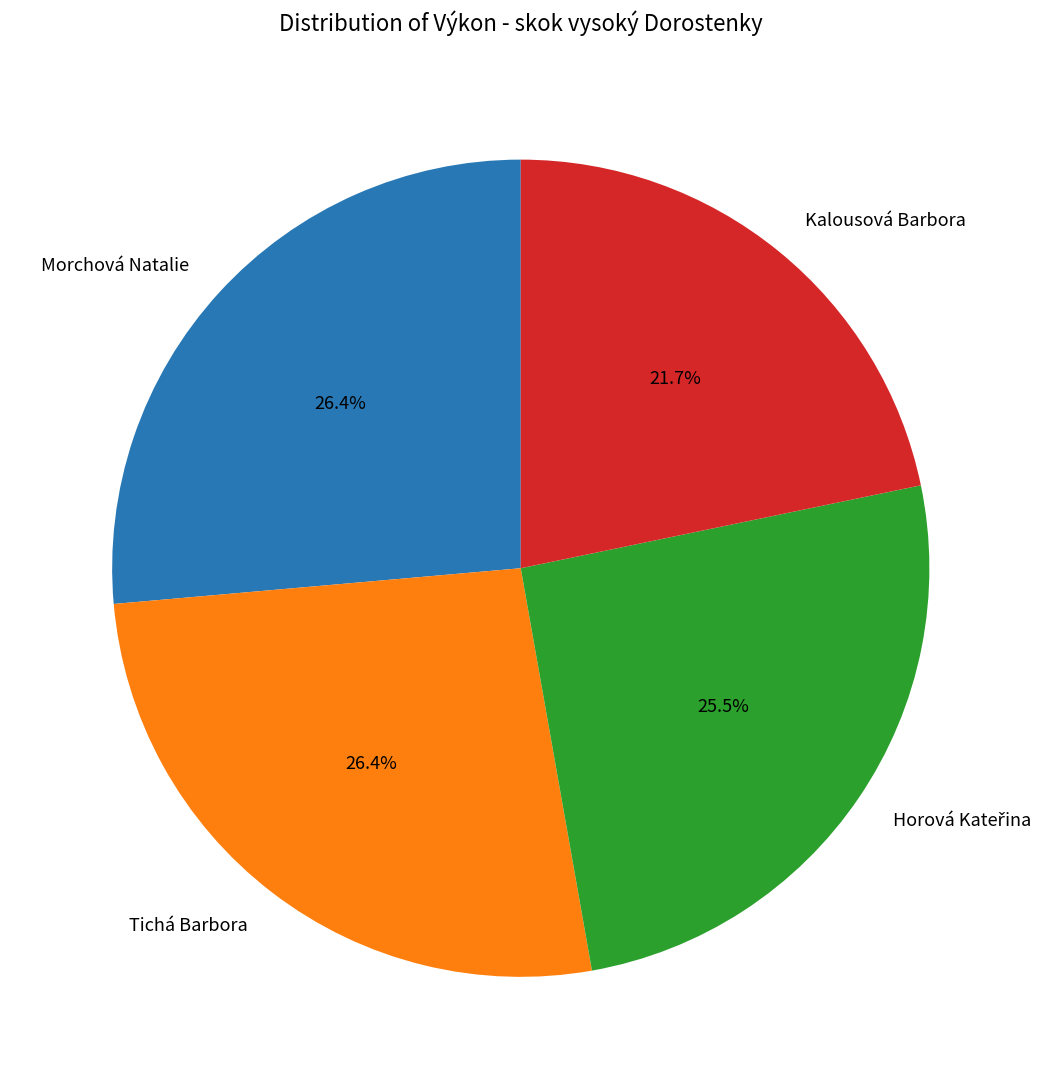

What is the total percentage of Morchová Natalie and Tichá Barbora?

52.8%